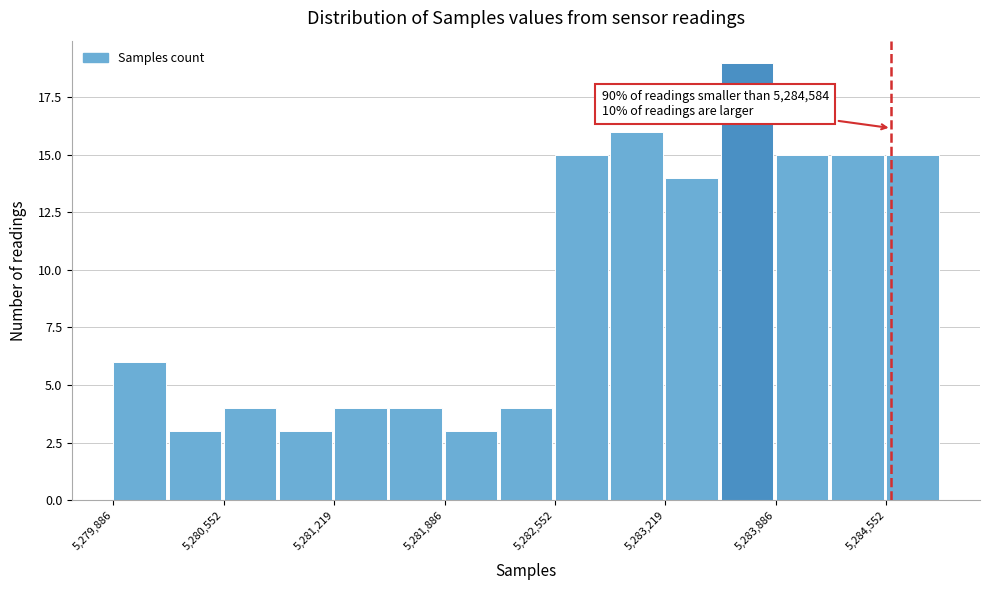

Read against the x-axis, roughly where is the centre of the tallest bar?

5283700